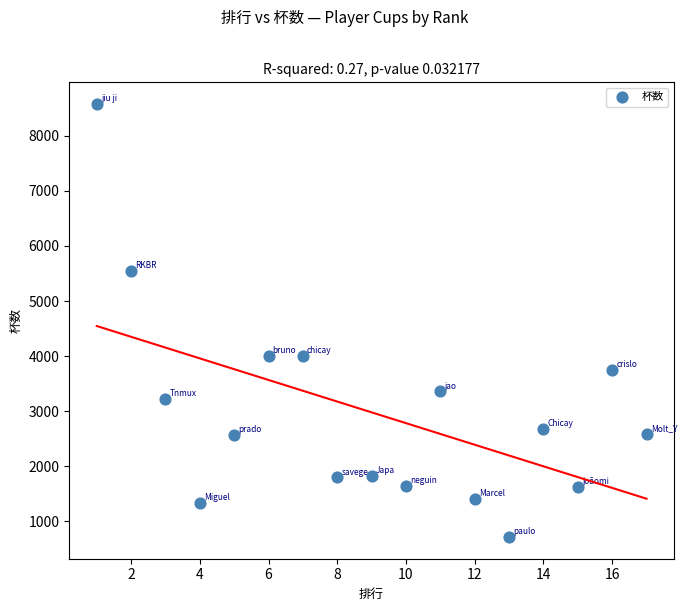

What is the range of Y values (max minus min)?

7859